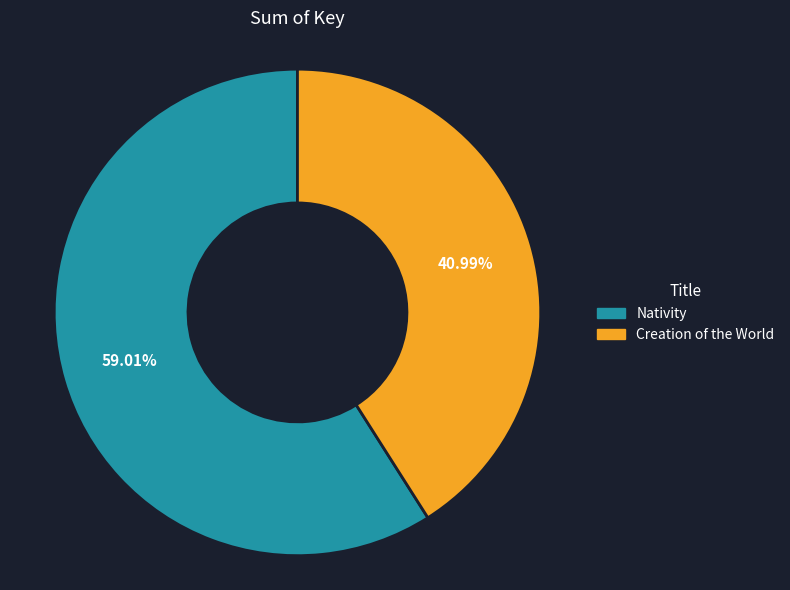

Do Nativity and Creation of the World together represent more than half of the pie?

Yes